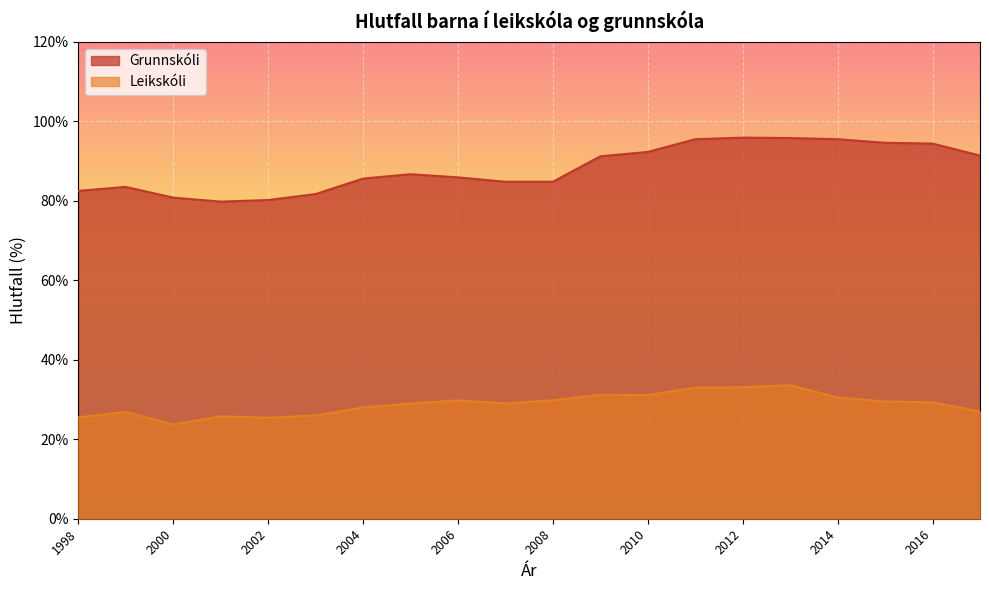

What is the sum of all Grunnskóli values?

1762.9